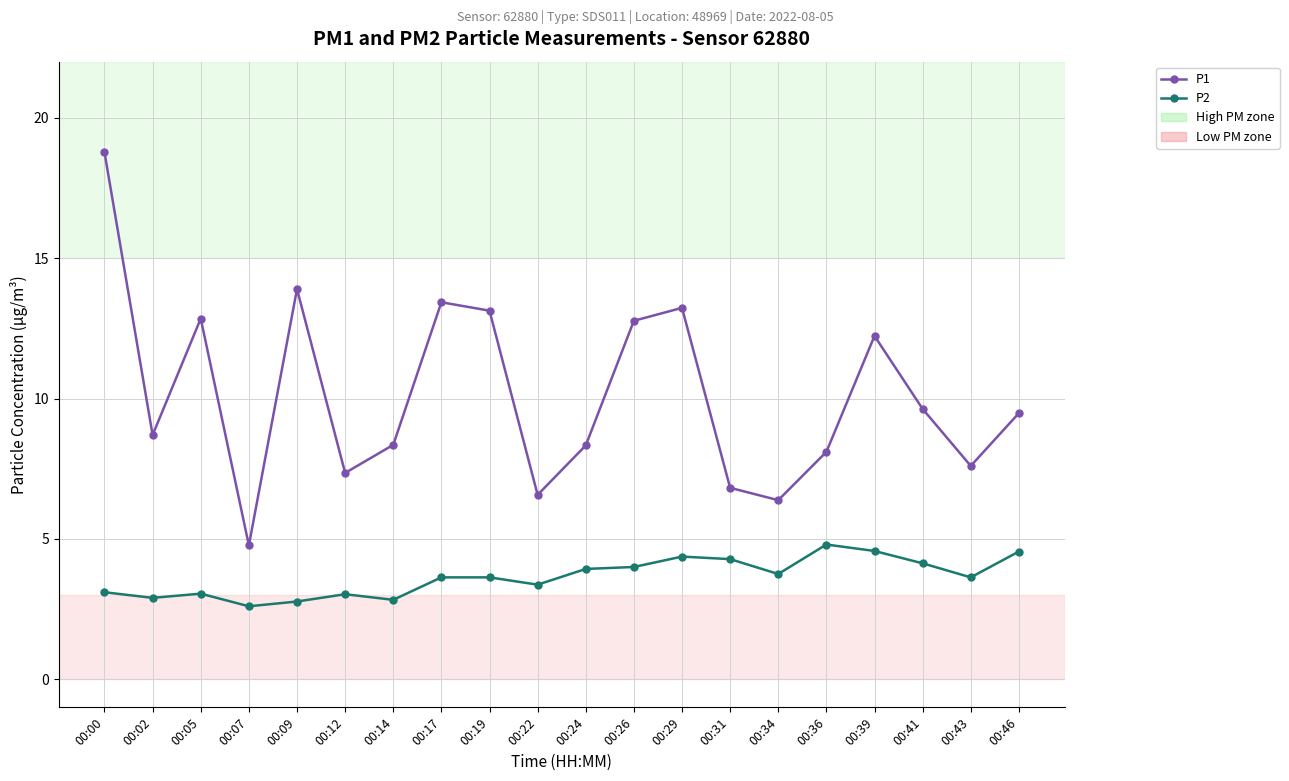

Which label corresponds to the largest value in the chart?

00:00